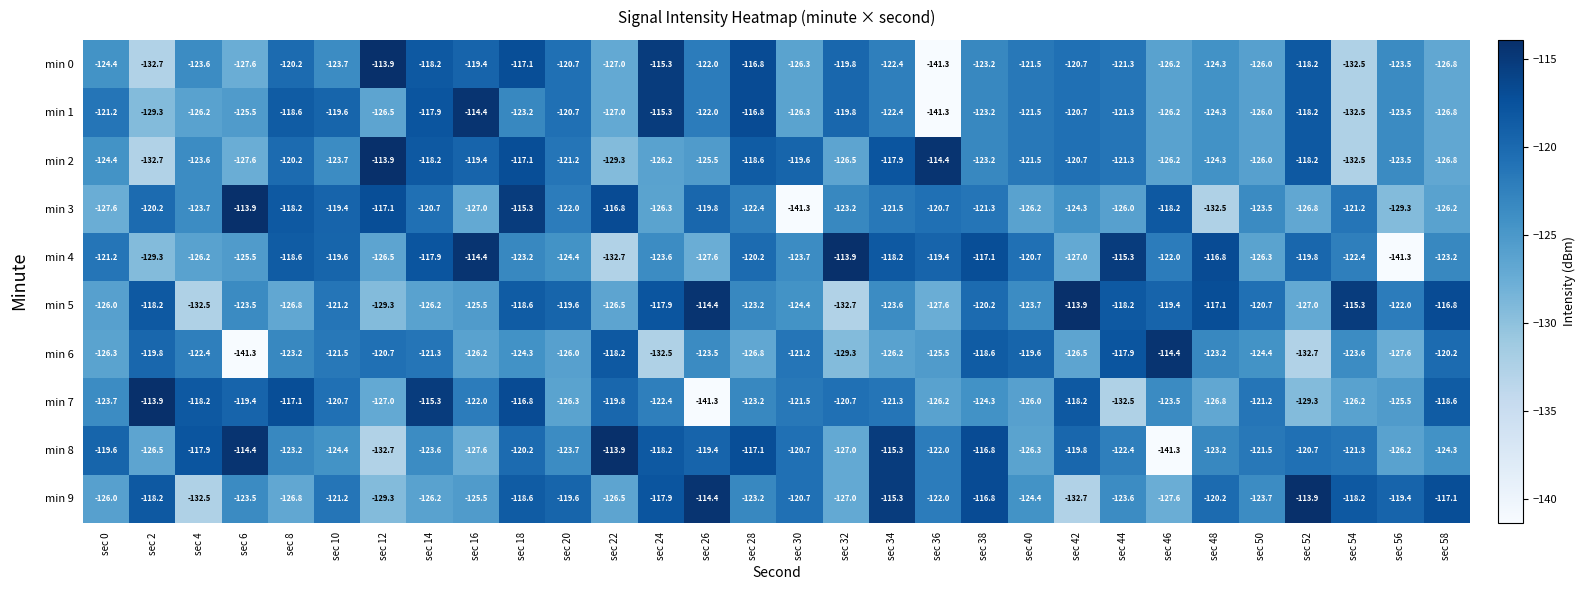

The min 1 series shows -125.5 at sec 6. True or false?

True